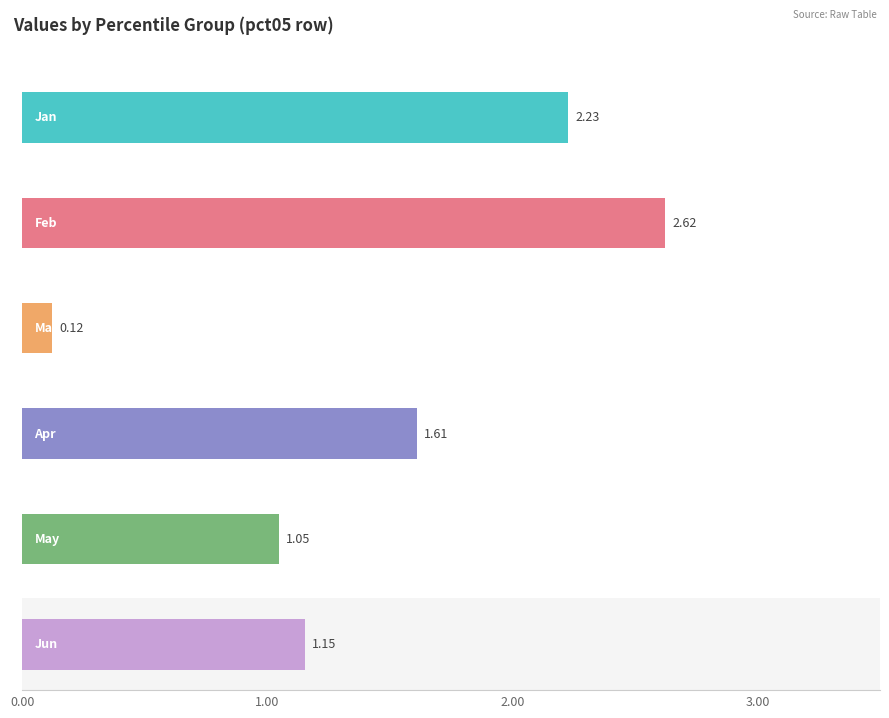

Rank the series at pct85 from highest to lowest value.

Apr, May, Jan, Feb, Mar, Jun